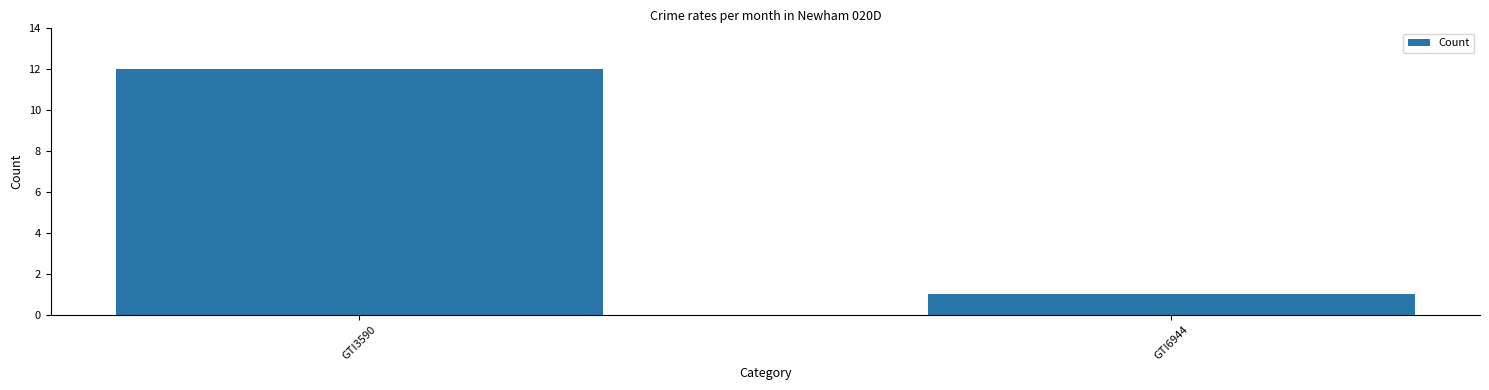

Which category has the highest value across all series?

GTI3590